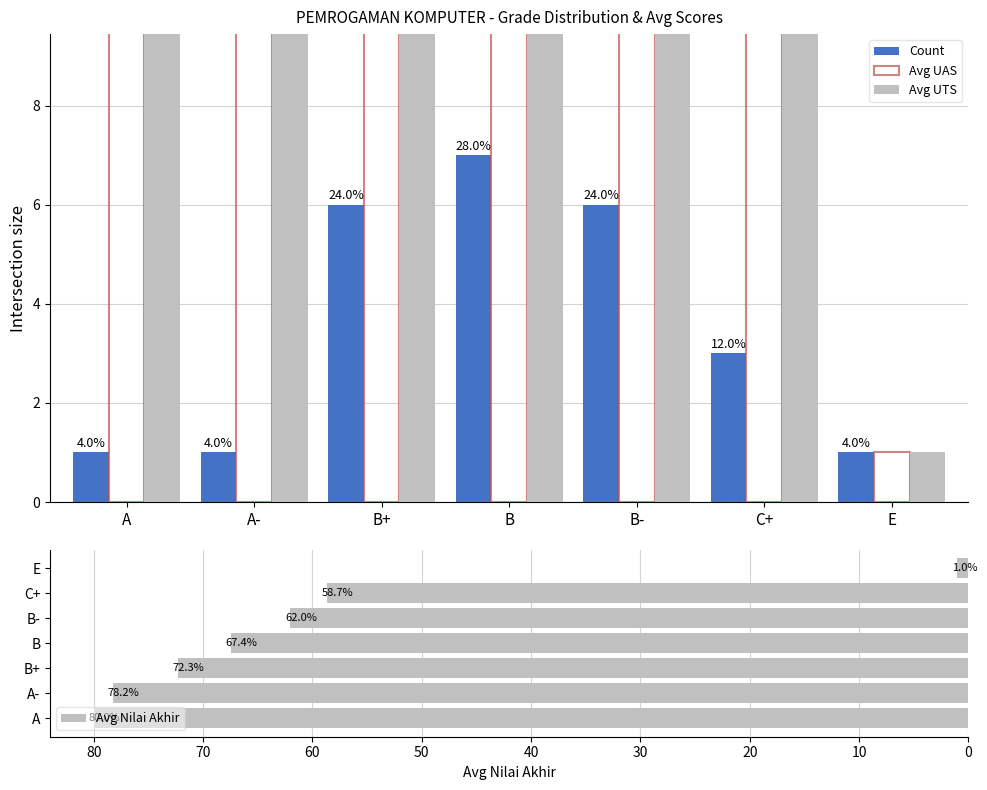

Which series has the largest total across all categories?

Avg Nilai Akhir